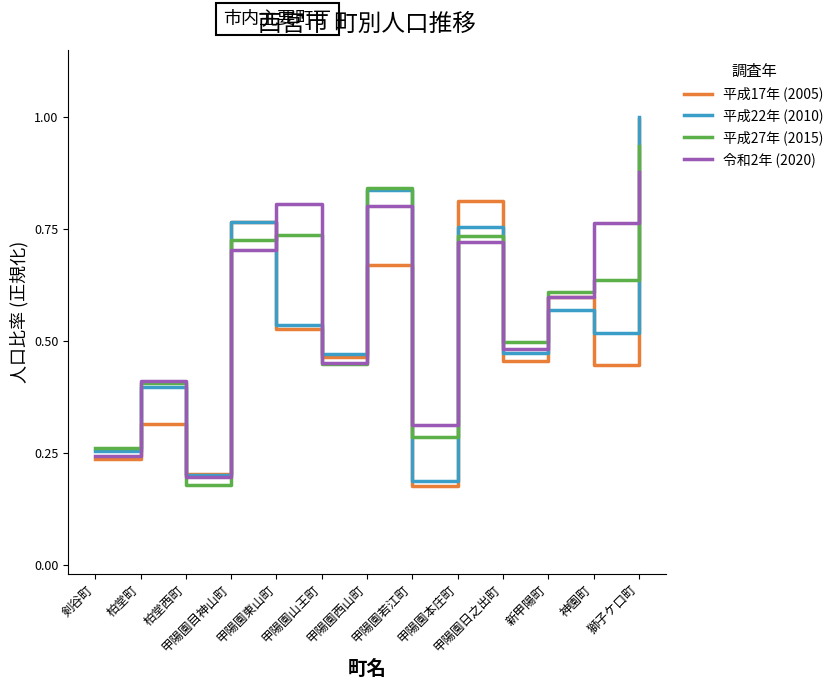

How many categories are shown in the chart?

13